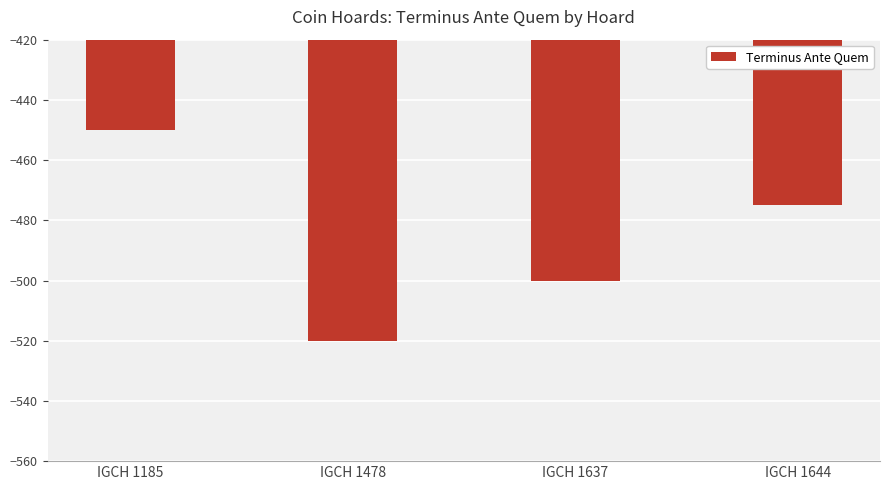

How many data points are above -475?

1